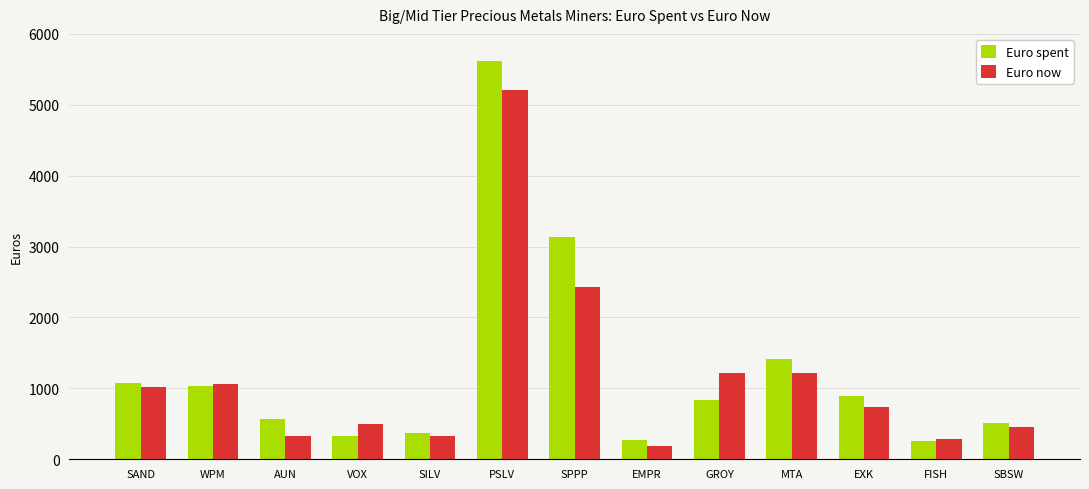

Is it true that Euro spent equals 5622.9 at PSLV?

True